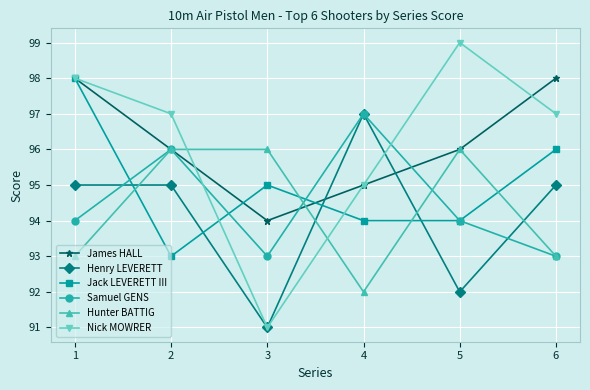

What is the difference between the highest and lowest values at 3?

5